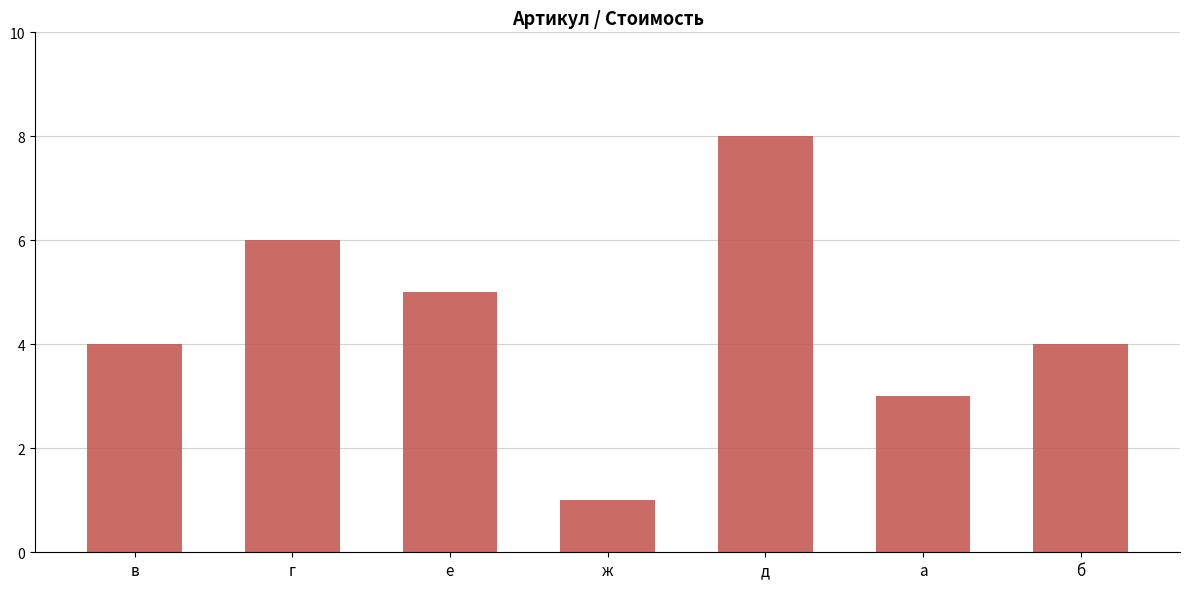

What is the difference between the maximum and second lowest values?

5